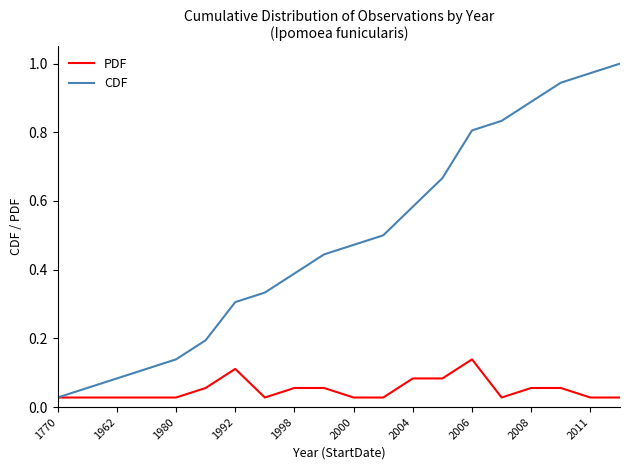

List the series in order of their peak value, highest first.

CDF, PDF